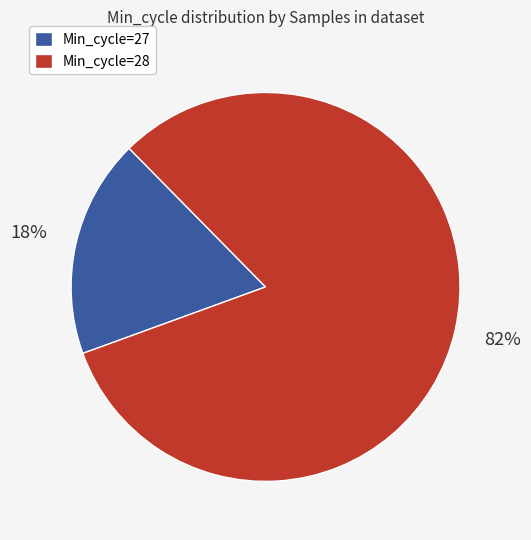

Do Min_cycle=28 and Min_cycle=27 together represent more than half of the pie?

Yes